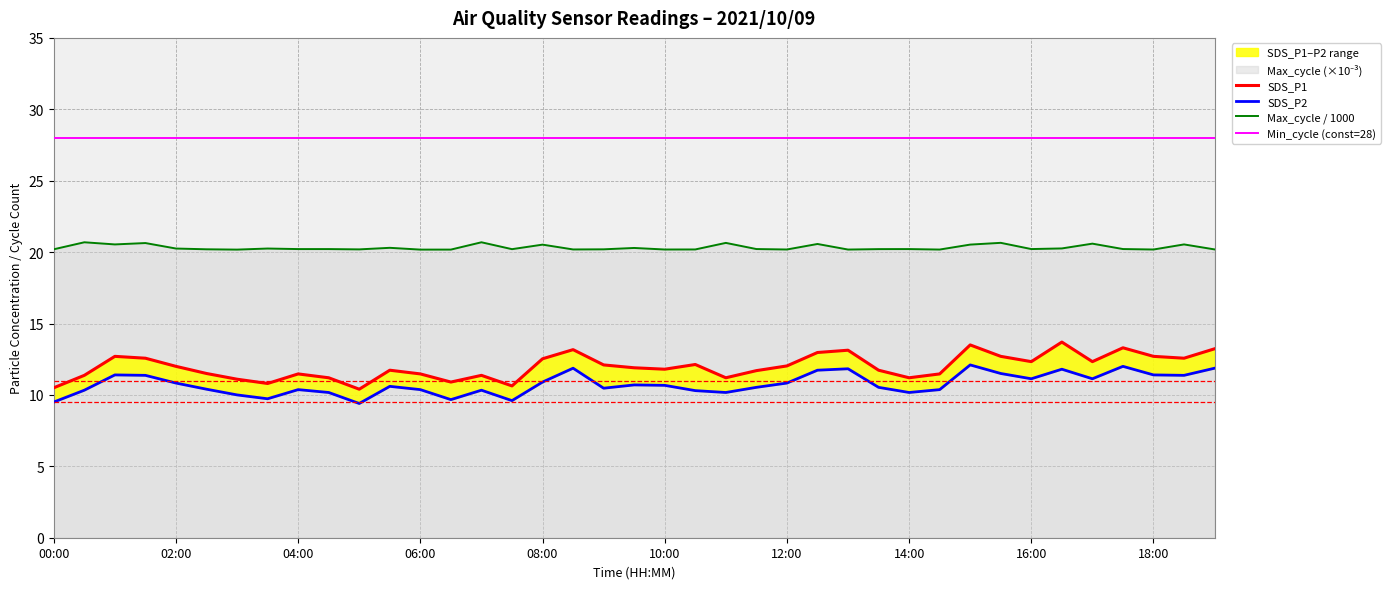

True or false: Max_cycle and SDS_P2 intersect in this chart.

False